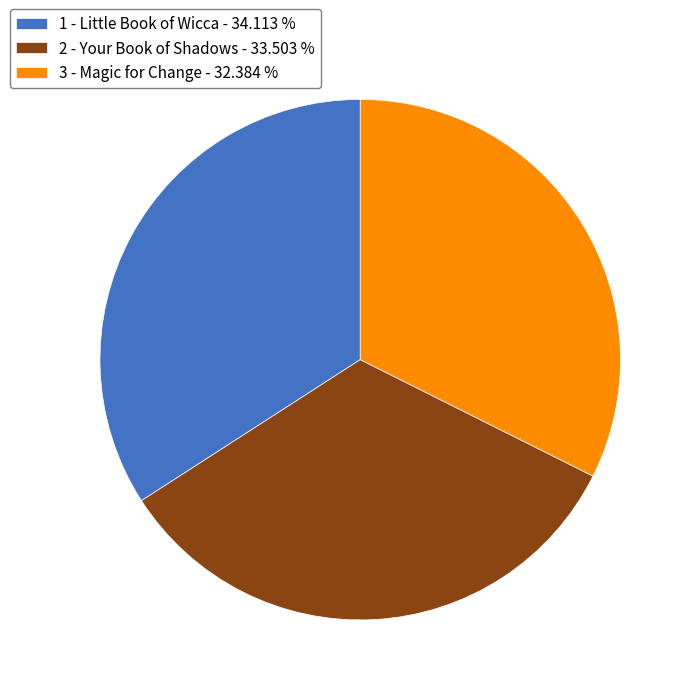

What is the largest slice in the pie chart?

1 - Little Book of Wicca